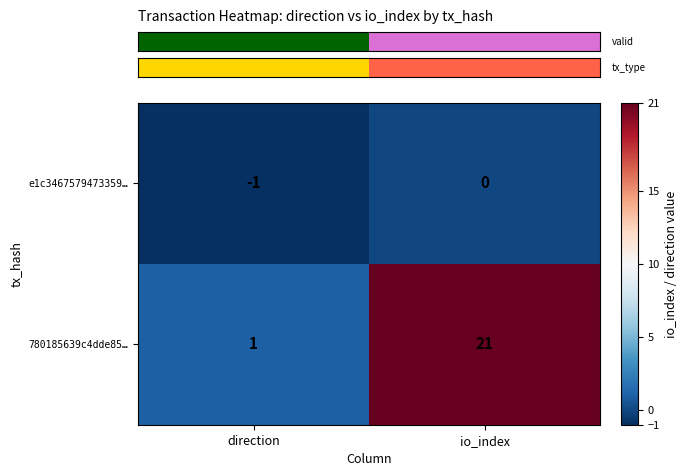

Is it true that 780185639c4dde85… equals 1 at direction?

True